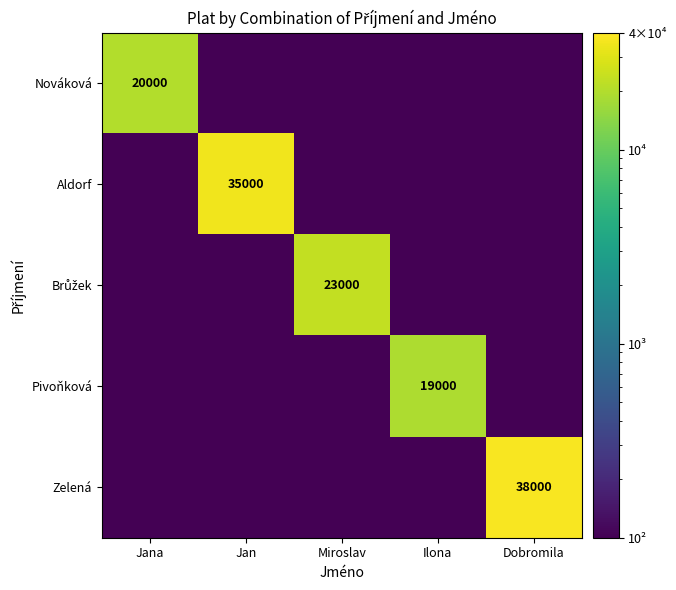

How many series are shown in this chart?

5